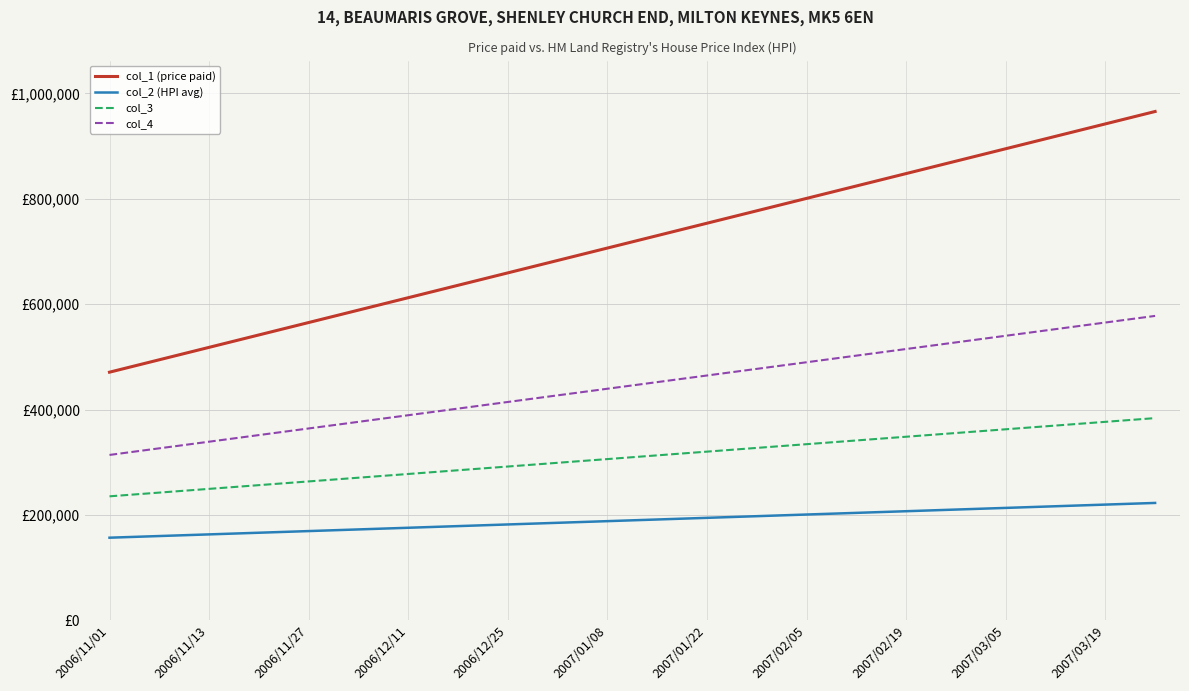

What are all the series names shown in the legend?

col_1 (price paid), col_2 (HPI avg), col_3, col_4